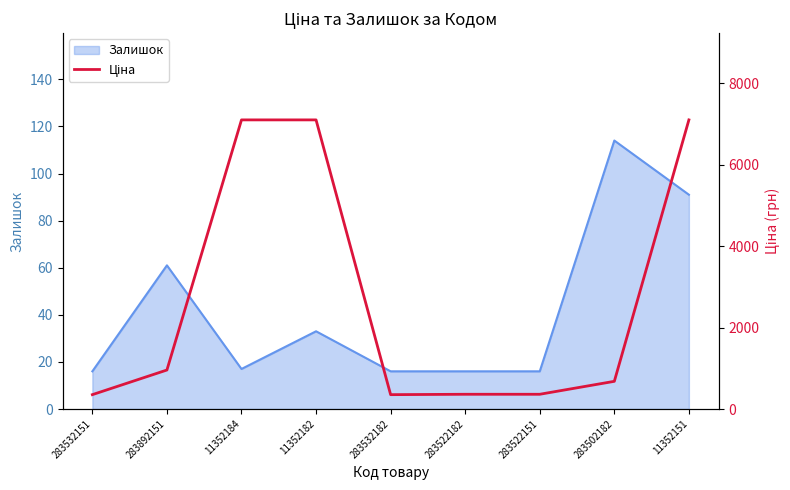

What is the change in value from 283892151 to 283502182?

-277.8